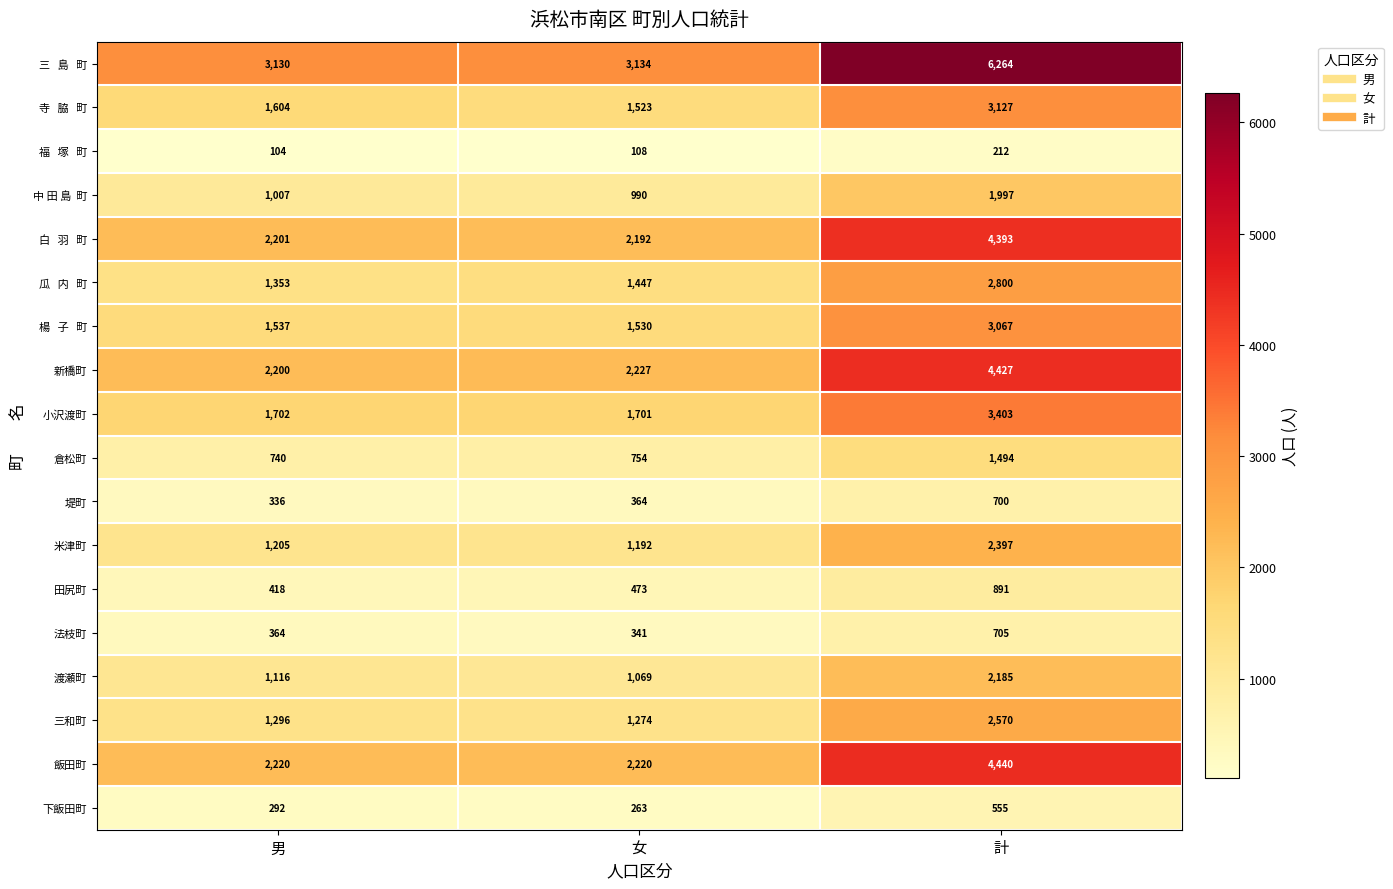

What is the maximum value for 田尻町?

891